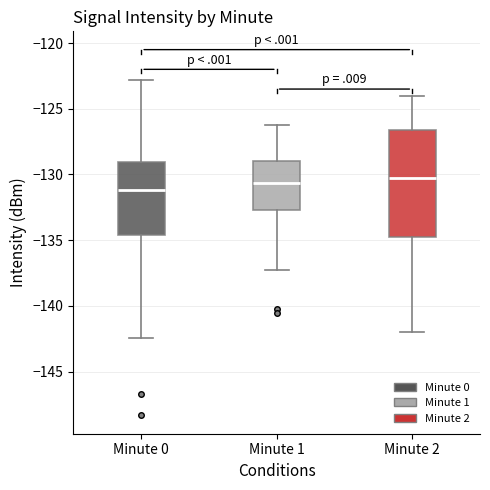

Reading left to right, read every box against the y-axis: the position of its median line, the range the box covers, and the ends of its whiskers. The values are not printed on the chart, so give them approximately, as read against the axis.

Minute 0: median -131.0, box -134.5 to -129.0, whiskers -142.5 to -123.0
Minute 1: median -130.5, box -132.5 to -129.0, whiskers -137.5 to -126.0
Minute 2: median -130.0, box -134.5 to -126.5, whiskers -142.0 to -124.0